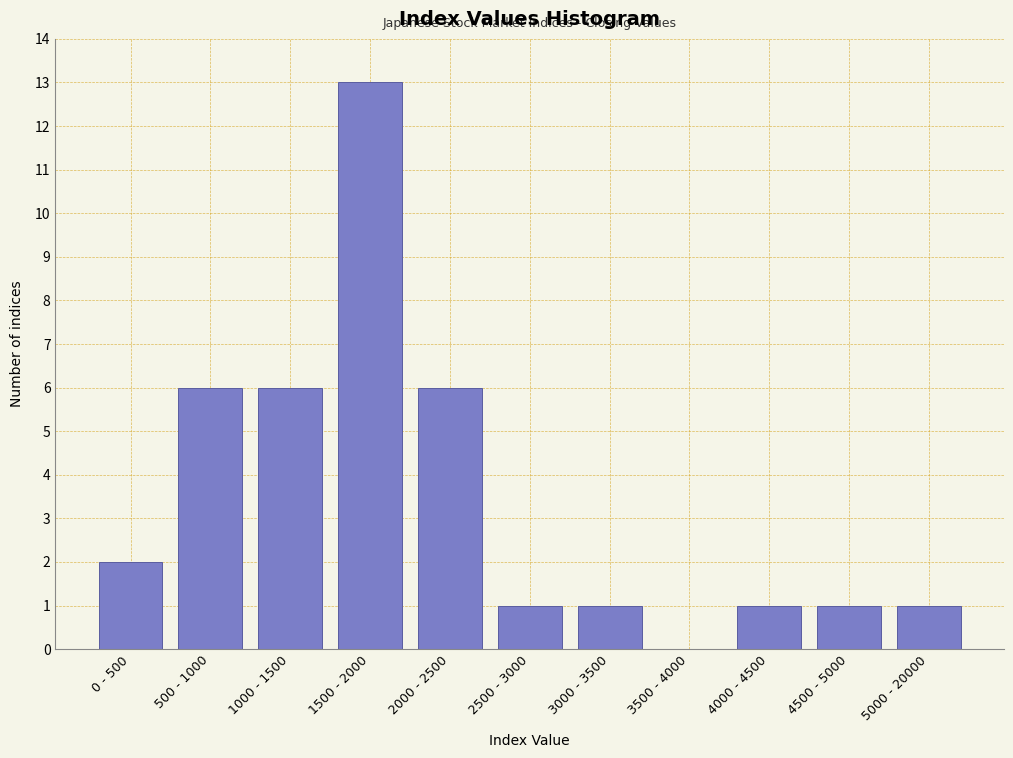

Reading right to left, transcribe all the data shown in this chart.

5000 - 20000=1	4500 - 5000=1	4000 - 4500=1	3500 - 4000=0	3000 - 3500=1	2500 - 3000=1	2000 - 2500=6	1500 - 2000=13	1000 - 1500=6	500 - 1000=6	0 - 500=2